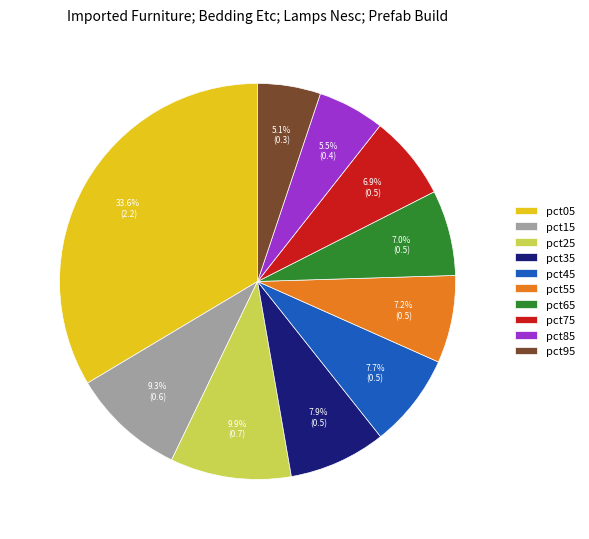

To the nearest percent, what percentage of the pie is pct55?

7%